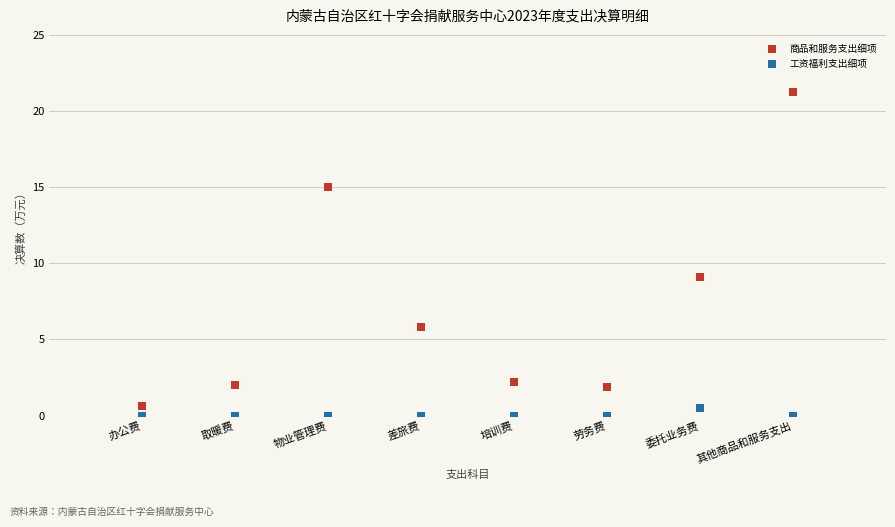

Which series reaches the maximum Y coordinate?

商品和服务支出细项